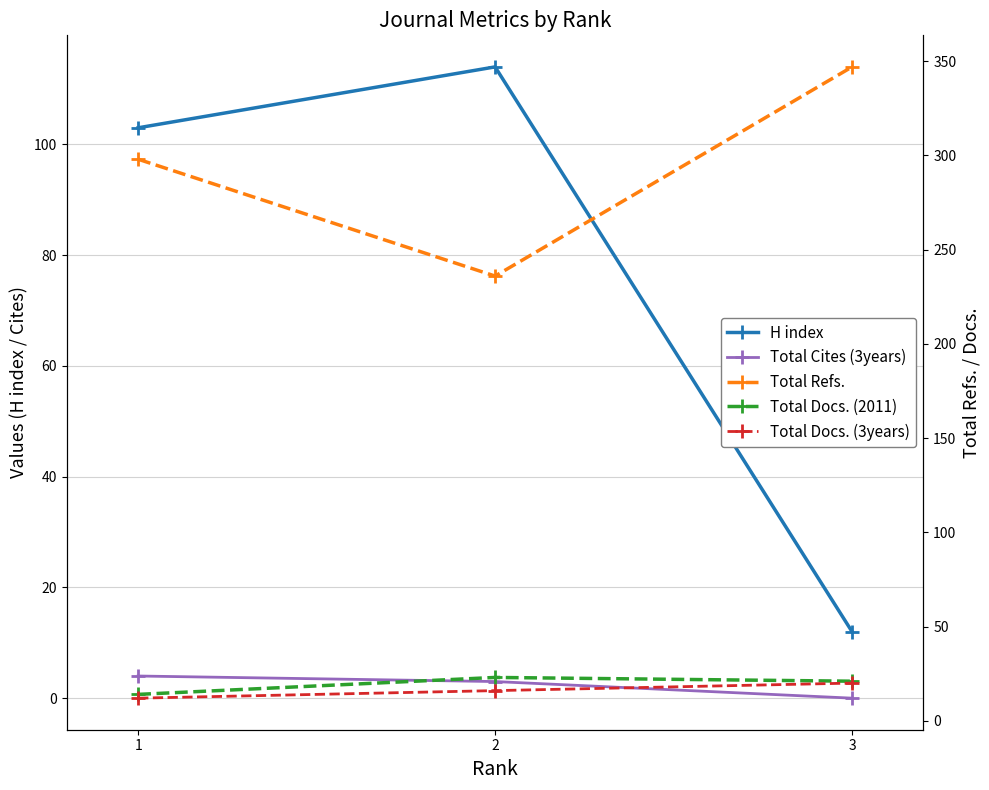

What is the total value across all series at 3?

400